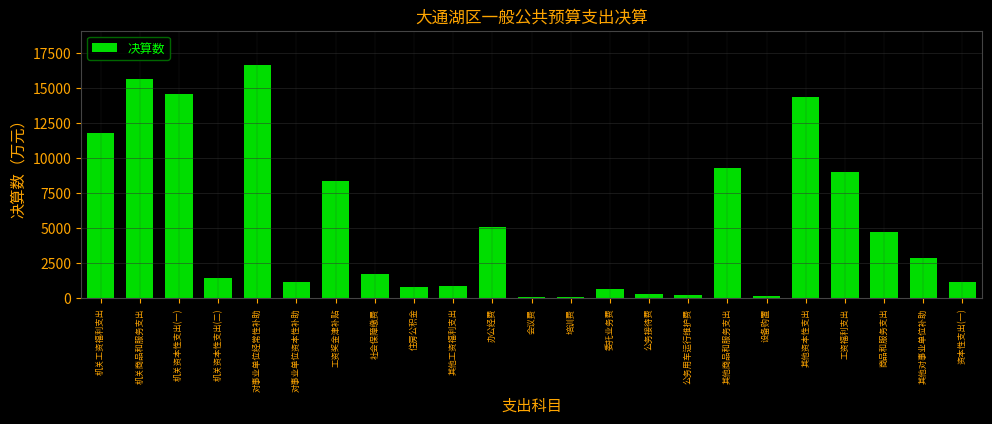

Which label corresponds to the largest value in the chart?

对事业单位经常性补助